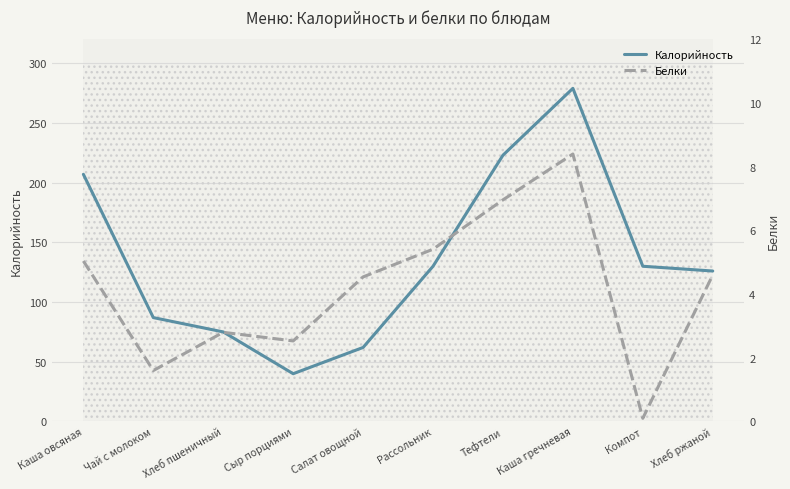

How many data points in Калорийность are above 130?

3